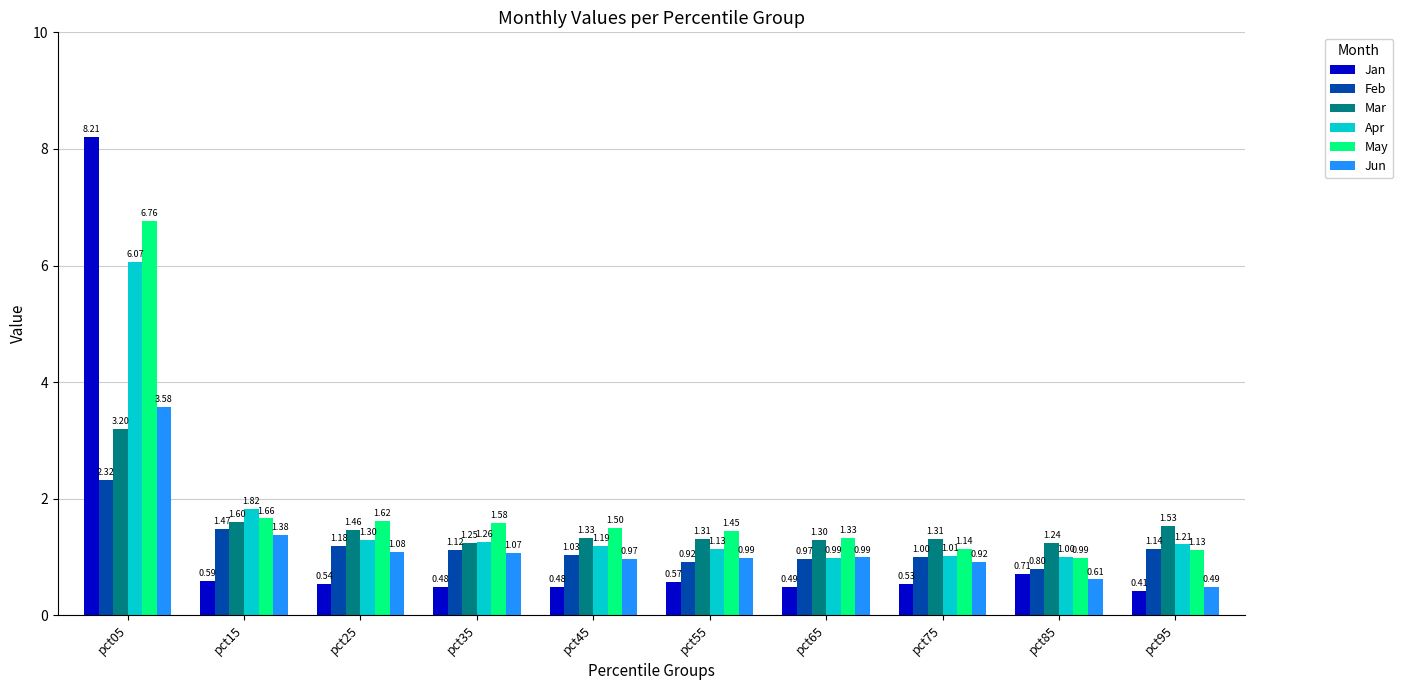

How many groups of bars are there?

10